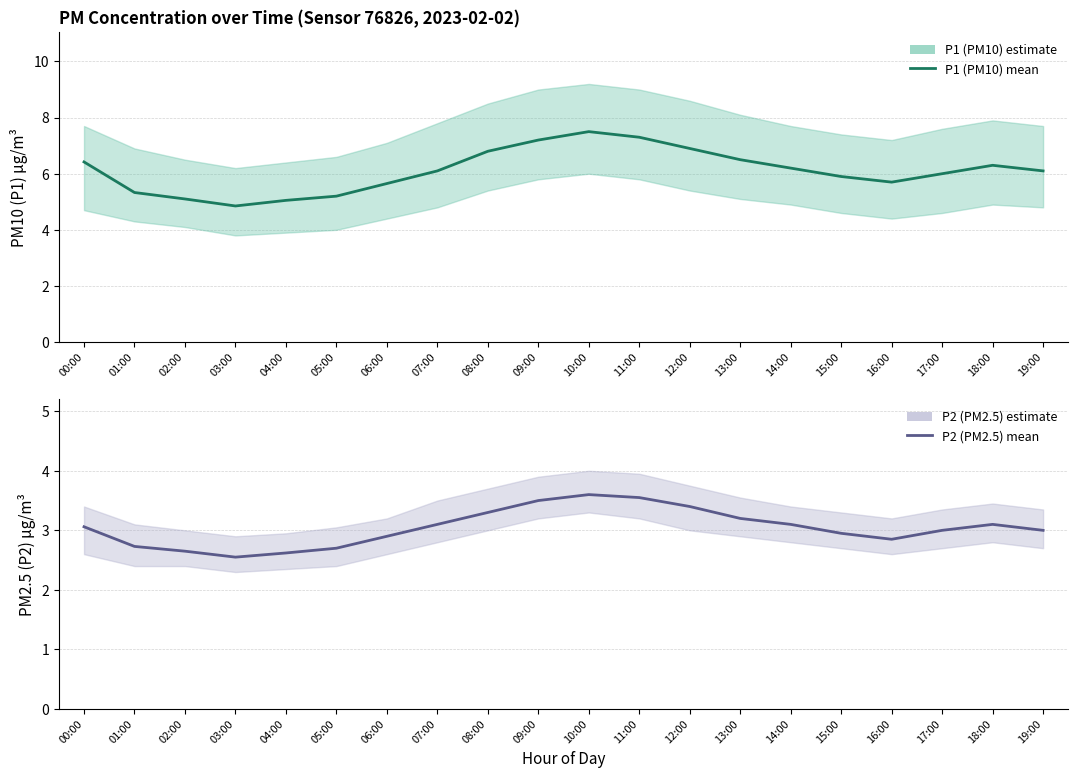

True or false: P2 and P1 intersect in this chart.

False